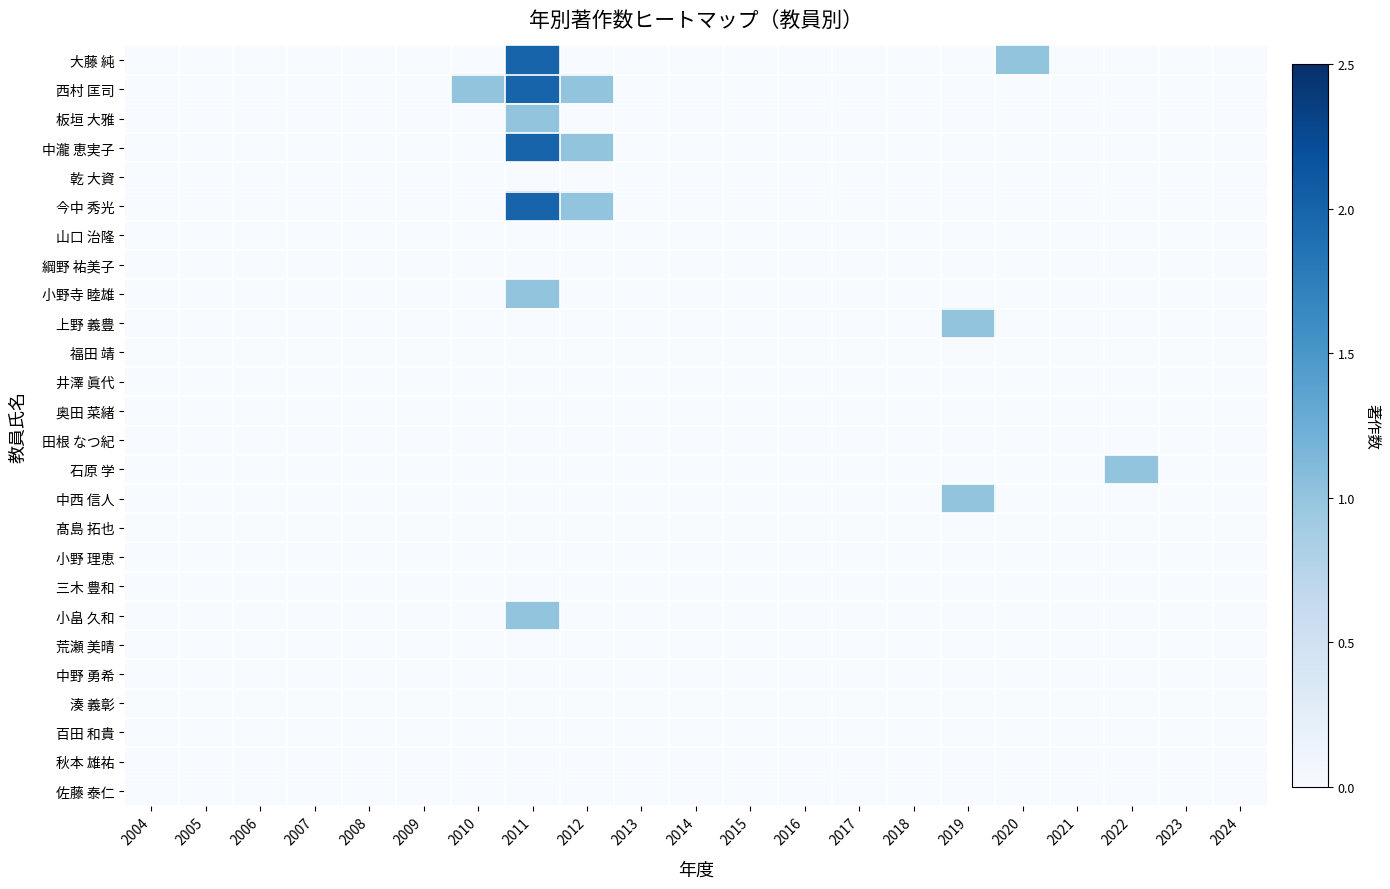

Reading left to right, transcribe all the data shown in this chart.

大藤 純: 2004=0	2005=0	2006=0	2007=0	2008=0	2009=0	2010=0	2011=2	2012=0	2013=0	2014=0	2015=0	2016=0	2017=0	2018=0	2019=0	2020=1	2021=0	2022=0	2023=0	2024=0
西村 匡司: 2004=0	2005=0	2006=0	2007=0	2008=0	2009=0	2010=1	2011=2	2012=1	2013=0	2014=0	2015=0	2016=0	2017=0	2018=0	2019=0	2020=0	2021=0	2022=0	2023=0	2024=0
板垣 大雅: 2004=0	2005=0	2006=0	2007=0	2008=0	2009=0	2010=0	2011=1	2012=0	2013=0	2014=0	2015=0	2016=0	2017=0	2018=0	2019=0	2020=0	2021=0	2022=0	2023=0	2024=0
中瀧 恵実子: 2004=0	2005=0	2006=0	2007=0	2008=0	2009=0	2010=0	2011=2	2012=1	2013=0	2014=0	2015=0	2016=0	2017=0	2018=0	2019=0	2020=0	2021=0	2022=0	2023=0	2024=0
乾 大資: 2004=0	2005=0	2006=0	2007=0	2008=0	2009=0	2010=0	2011=0	2012=0	2013=0	2014=0	2015=0	2016=0	2017=0	2018=0	2019=0	2020=0	2021=0	2022=0	2023=0	2024=0
今中 秀光: 2004=0	2005=0	2006=0	2007=0	2008=0	2009=0	2010=0	2011=2	2012=1	2013=0	2014=0	2015=0	2016=0	2017=0	2018=0	2019=0	2020=0	2021=0	2022=0	2023=0	2024=0
山口 治隆: 2004=0	2005=0	2006=0	2007=0	2008=0	2009=0	2010=0	2011=0	2012=0	2013=0	2014=0	2015=0	2016=0	2017=0	2018=0	2019=0	2020=0	2021=0	2022=0	2023=0	2024=0
綱野 祐美子: 2004=0	2005=0	2006=0	2007=0	2008=0	2009=0	2010=0	2011=0	2012=0	2013=0	2014=0	2015=0	2016=0	2017=0	2018=0	2019=0	2020=0	2021=0	2022=0	2023=0	2024=0
小野寺 睦雄: 2004=0	2005=0	2006=0	2007=0	2008=0	2009=0	2010=0	2011=1	2012=0	2013=0	2014=0	2015=0	2016=0	2017=0	2018=0	2019=0	2020=0	2021=0	2022=0	2023=0	2024=0
上野 義豊: 2004=0	2005=0	2006=0	2007=0	2008=0	2009=0	2010=0	2011=0	2012=0	2013=0	2014=0	2015=0	2016=0	2017=0	2018=0	2019=1	2020=0	2021=0	2022=0	2023=0	2024=0
福田 靖: 2004=0	2005=0	2006=0	2007=0	2008=0	2009=0	2010=0	2011=0	2012=0	2013=0	2014=0	2015=0	2016=0	2017=0	2018=0	2019=0	2020=0	2021=0	2022=0	2023=0	2024=0
井澤 眞代: 2004=0	2005=0	2006=0	2007=0	2008=0	2009=0	2010=0	2011=0	2012=0	2013=0	2014=0	2015=0	2016=0	2017=0	2018=0	2019=0	2020=0	2021=0	2022=0	2023=0	2024=0
奥田 菜緒: 2004=0	2005=0	2006=0	2007=0	2008=0	2009=0	2010=0	2011=0	2012=0	2013=0	2014=0	2015=0	2016=0	2017=0	2018=0	2019=0	2020=0	2021=0	2022=0	2023=0	2024=0
田根 なつ紀: 2004=0	2005=0	2006=0	2007=0	2008=0	2009=0	2010=0	2011=0	2012=0	2013=0	2014=0	2015=0	2016=0	2017=0	2018=0	2019=0	2020=0	2021=0	2022=0	2023=0	2024=0
石原 学: 2004=0	2005=0	2006=0	2007=0	2008=0	2009=0	2010=0	2011=0	2012=0	2013=0	2014=0	2015=0	2016=0	2017=0	2018=0	2019=0	2020=0	2021=0	2022=1	2023=0	2024=0
中西 信人: 2004=0	2005=0	2006=0	2007=0	2008=0	2009=0	2010=0	2011=0	2012=0	2013=0	2014=0	2015=0	2016=0	2017=0	2018=0	2019=1	2020=0	2021=0	2022=0	2023=0	2024=0
髙島 拓也: 2004=0	2005=0	2006=0	2007=0	2008=0	2009=0	2010=0	2011=0	2012=0	2013=0	2014=0	2015=0	2016=0	2017=0	2018=0	2019=0	2020=0	2021=0	2022=0	2023=0	2024=0
小野 理恵: 2004=0	2005=0	2006=0	2007=0	2008=0	2009=0	2010=0	2011=0	2012=0	2013=0	2014=0	2015=0	2016=0	2017=0	2018=0	2019=0	2020=0	2021=0	2022=0	2023=0	2024=0
三木 豊和: 2004=0	2005=0	2006=0	2007=0	2008=0	2009=0	2010=0	2011=0	2012=0	2013=0	2014=0	2015=0	2016=0	2017=0	2018=0	2019=0	2020=0	2021=0	2022=0	2023=0	2024=0
小畠 久和: 2004=0	2005=0	2006=0	2007=0	2008=0	2009=0	2010=0	2011=1	2012=0	2013=0	2014=0	2015=0	2016=0	2017=0	2018=0	2019=0	2020=0	2021=0	2022=0	2023=0	2024=0
荒瀬 美晴: 2004=0	2005=0	2006=0	2007=0	2008=0	2009=0	2010=0	2011=0	2012=0	2013=0	2014=0	2015=0	2016=0	2017=0	2018=0	2019=0	2020=0	2021=0	2022=0	2023=0	2024=0
中野 勇希: 2004=0	2005=0	2006=0	2007=0	2008=0	2009=0	2010=0	2011=0	2012=0	2013=0	2014=0	2015=0	2016=0	2017=0	2018=0	2019=0	2020=0	2021=0	2022=0	2023=0	2024=0
湊 義彰: 2004=0	2005=0	2006=0	2007=0	2008=0	2009=0	2010=0	2011=0	2012=0	2013=0	2014=0	2015=0	2016=0	2017=0	2018=0	2019=0	2020=0	2021=0	2022=0	2023=0	2024=0
百田 和貴: 2004=0	2005=0	2006=0	2007=0	2008=0	2009=0	2010=0	2011=0	2012=0	2013=0	2014=0	2015=0	2016=0	2017=0	2018=0	2019=0	2020=0	2021=0	2022=0	2023=0	2024=0
秋本 雄祐: 2004=0	2005=0	2006=0	2007=0	2008=0	2009=0	2010=0	2011=0	2012=0	2013=0	2014=0	2015=0	2016=0	2017=0	2018=0	2019=0	2020=0	2021=0	2022=0	2023=0	2024=0
佐藤 泰仁: 2004=0	2005=0	2006=0	2007=0	2008=0	2009=0	2010=0	2011=0	2012=0	2013=0	2014=0	2015=0	2016=0	2017=0	2018=0	2019=0	2020=0	2021=0	2022=0	2023=0	2024=0